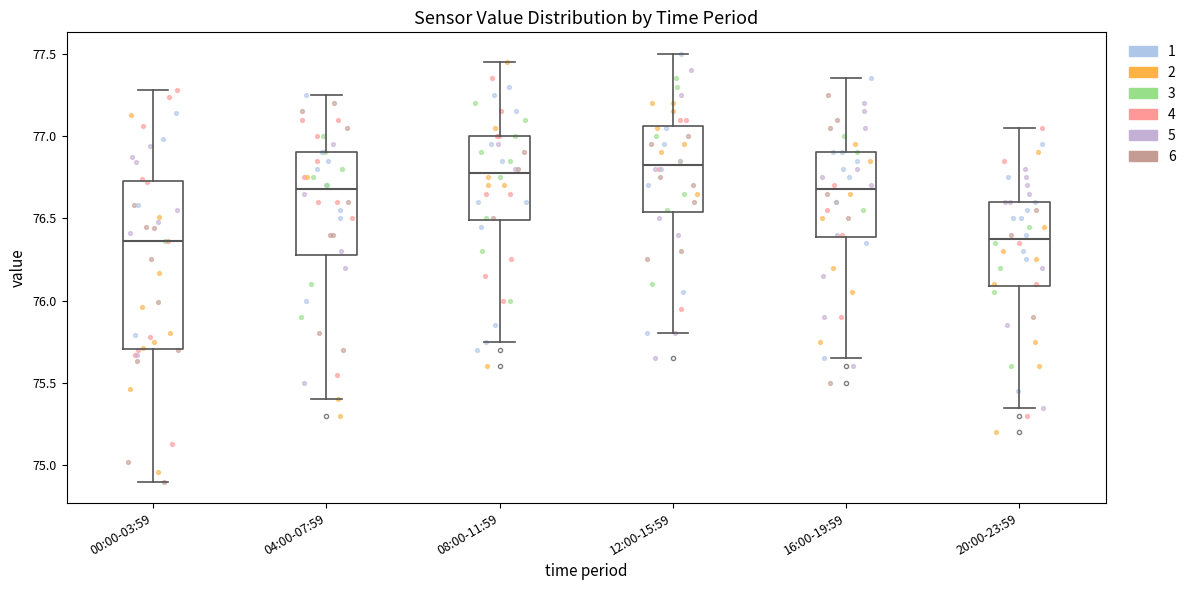

Comparing the boxes themselves (not the whiskers), which one is the tallest?

00:00-03:59